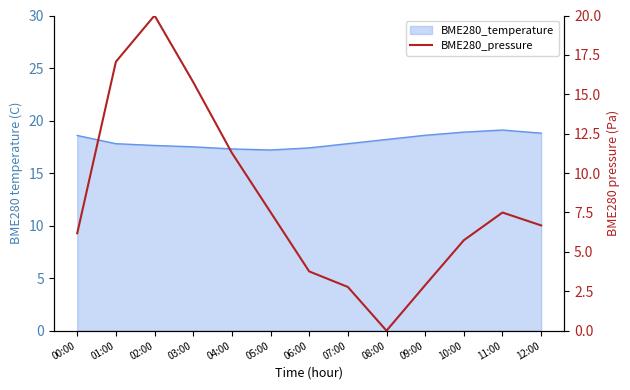

How many points are higher than both their immediate neighbors (excluding endpoints)?

2